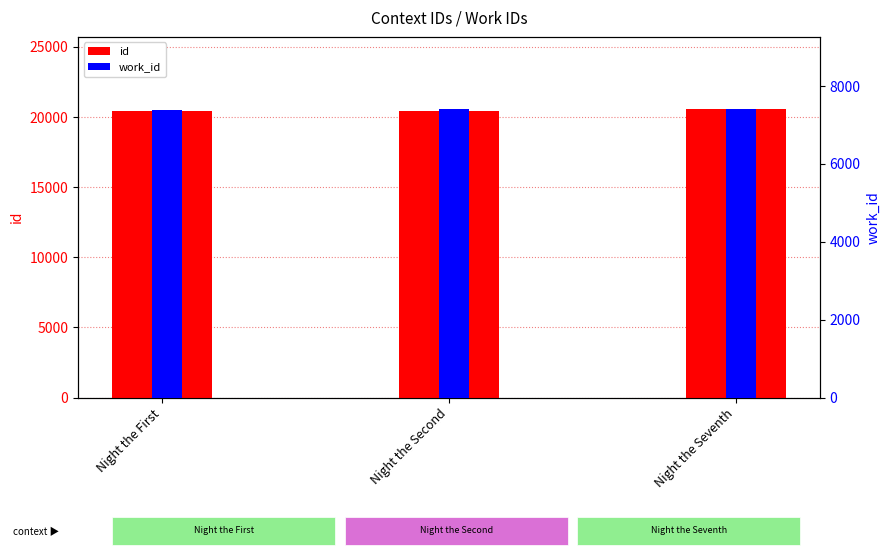

Rank the categories by work_id value from lowest to highest.

Night the First, Night the Second, Night the Seventh